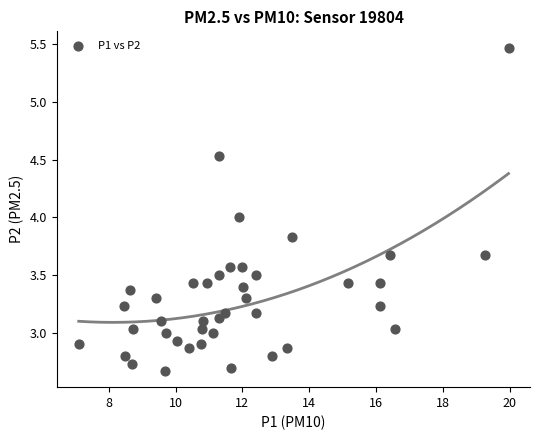

What is the range of Y values (max minus min)?

2.8